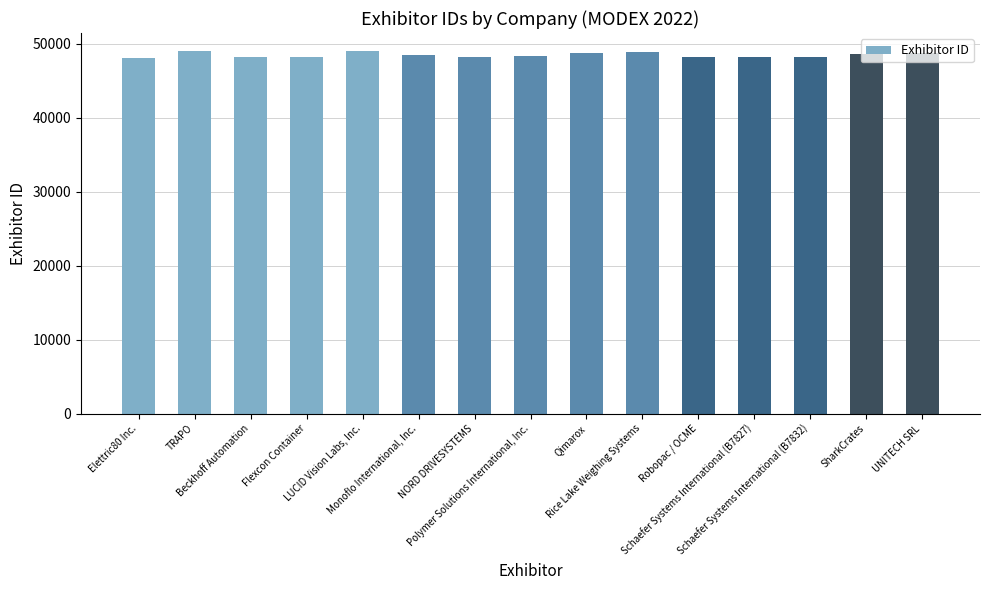

Between Qimarox and Schaefer Systems International (B7827), which is larger?

Qimarox